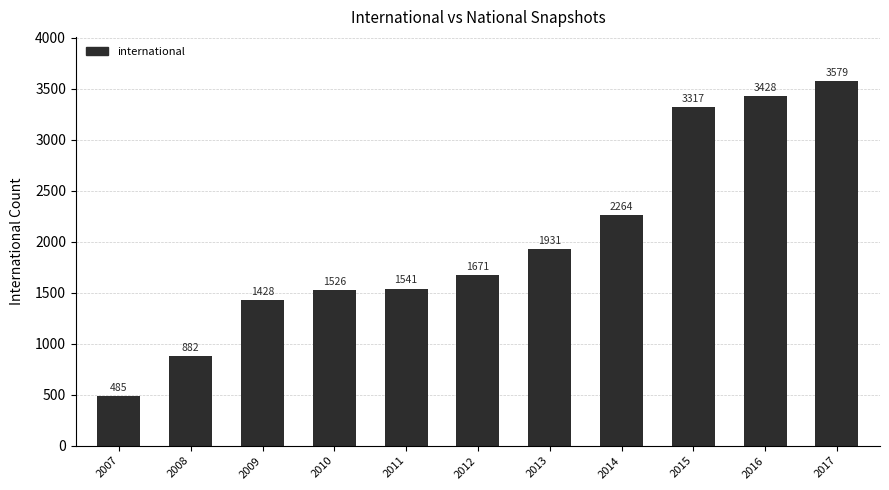

Between 2008 and 2009, which is larger?

2009